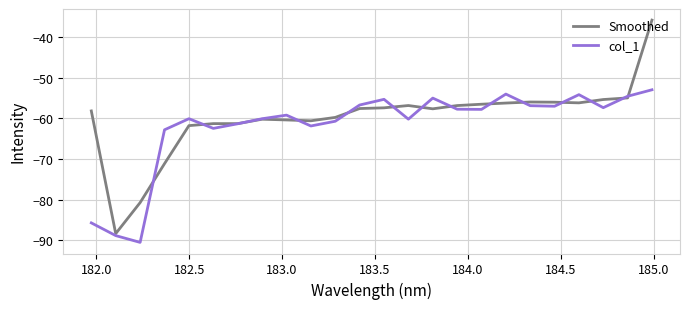

List the series in order of their peak value, lowest first.

col_1, Smoothed